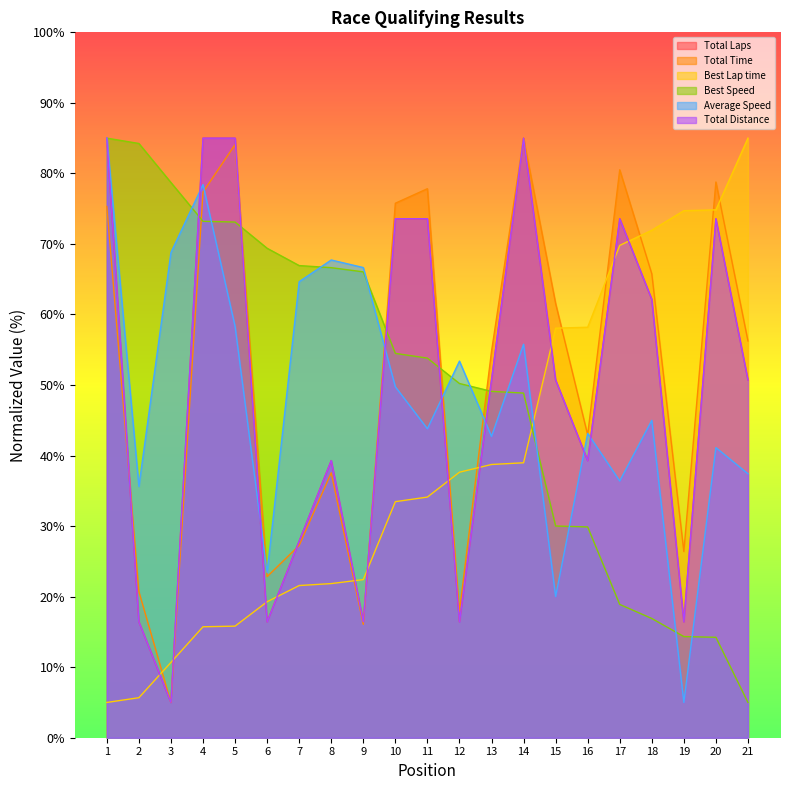

What are all the series names shown in the legend?

Total Laps, Total Time, Best Lap time, Best Speed, Average Speed, Total Distance